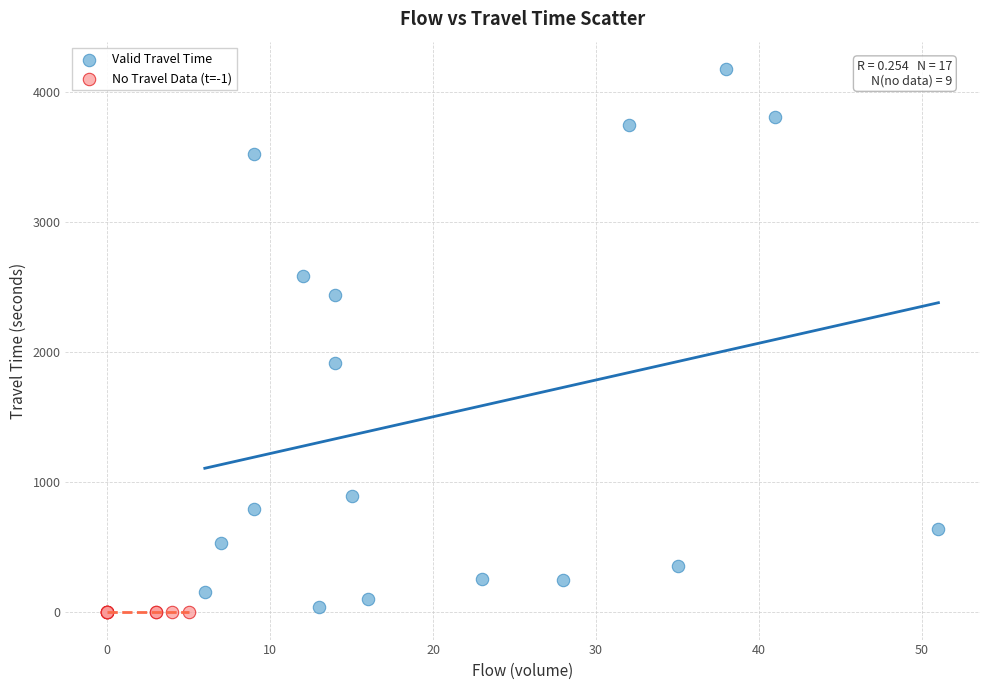

Which series contains the highest Y value?

Valid Travel Time